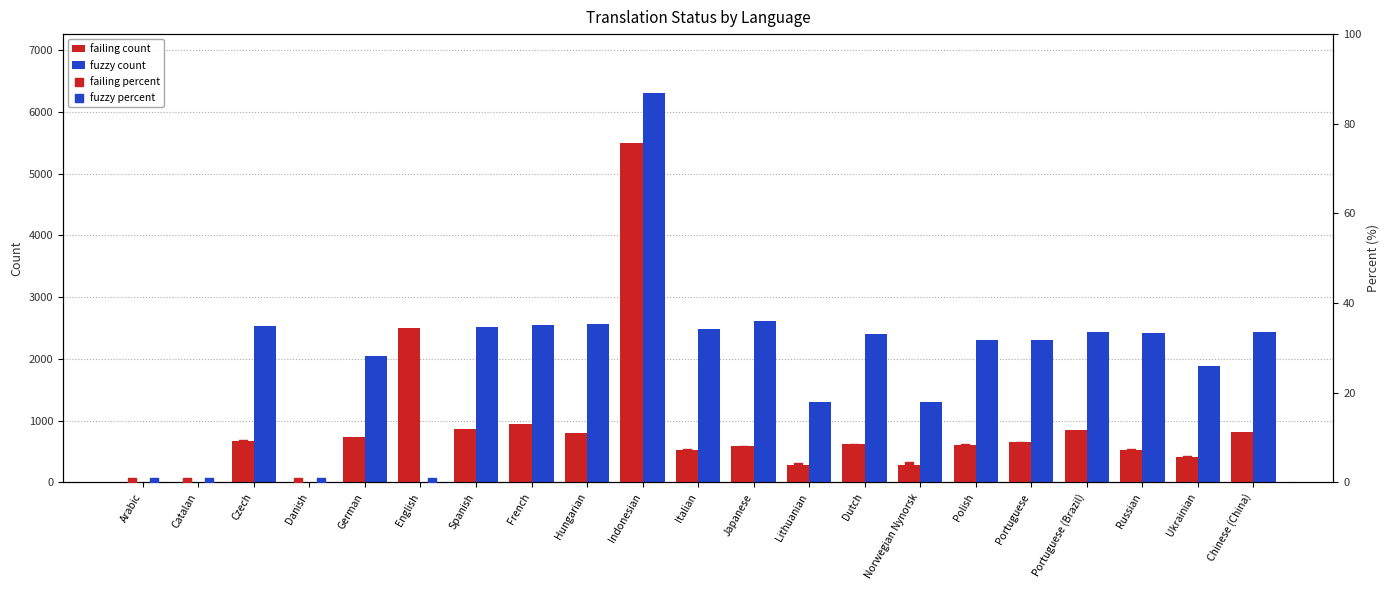

The value of failing count at Portuguese is 659. True or false?

True